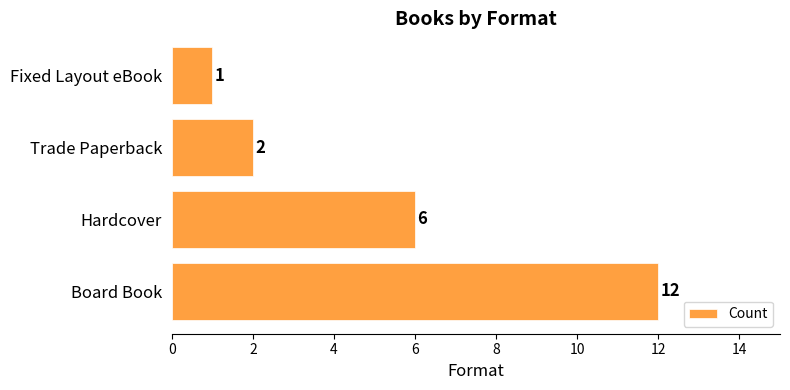

List the labels in order of value, largest first.

Board Book, Hardcover, Trade Paperback, Fixed Layout eBook